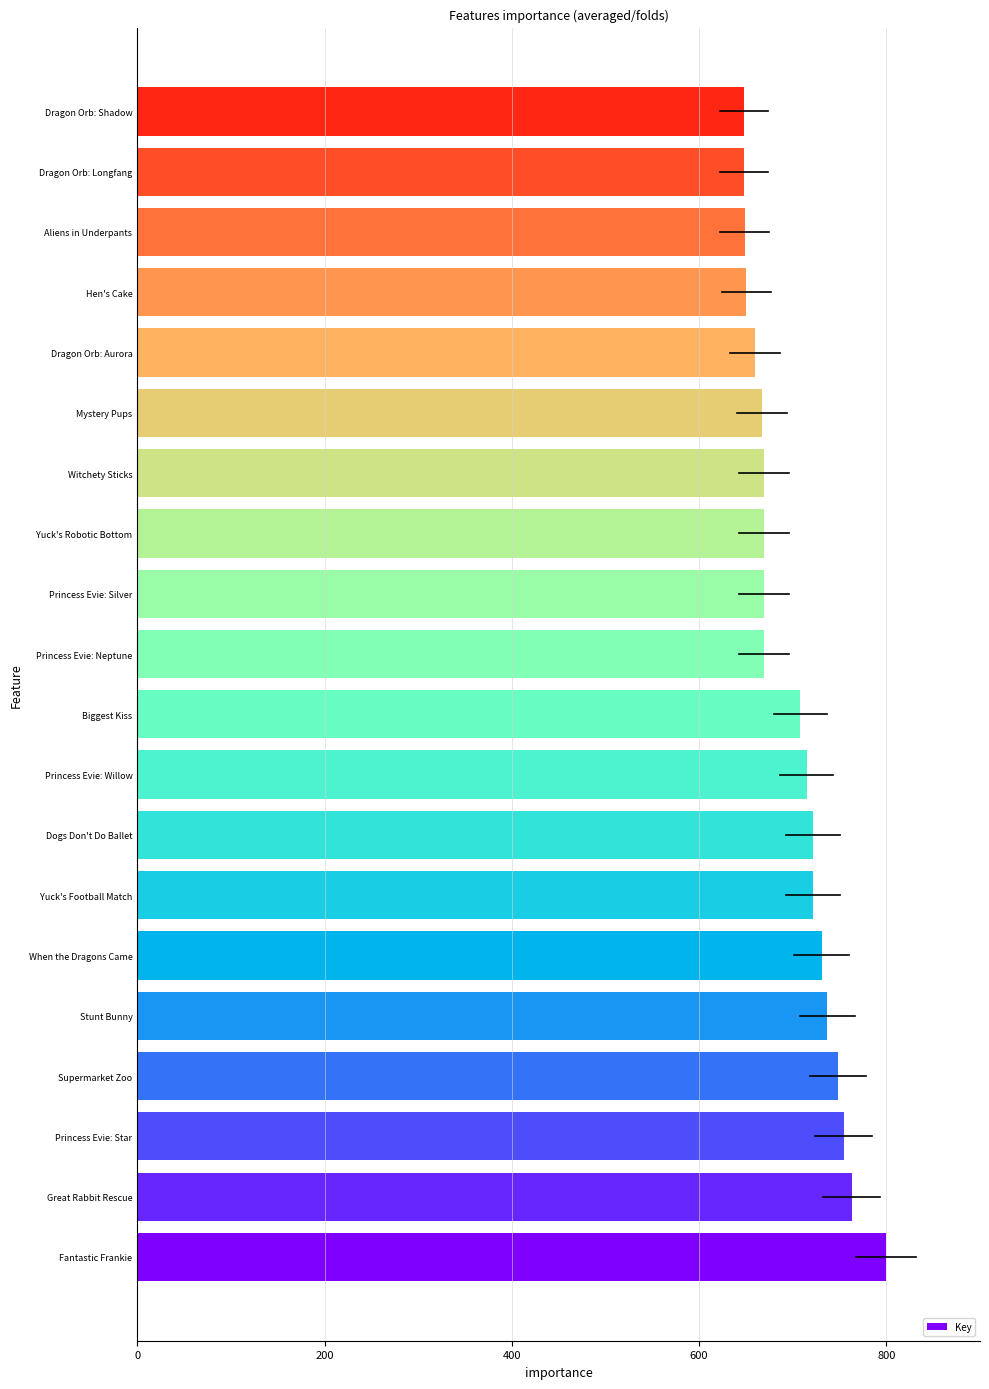

The value at Mystery Pups is 667.5. True or false?

True